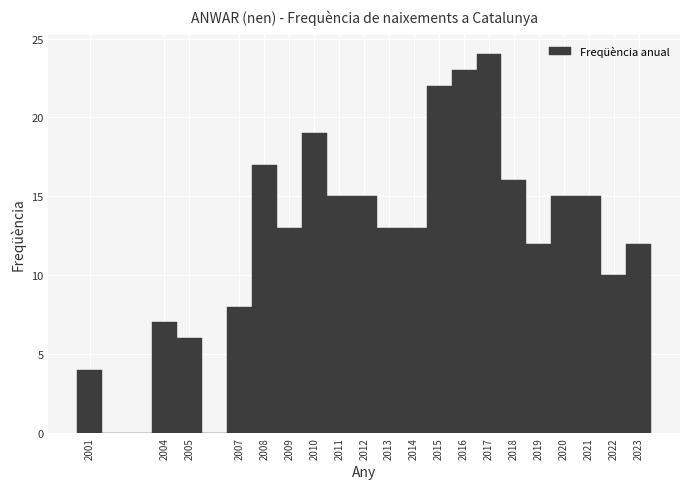

Reading left to right, transcribe this chart: for each bar, give the range it covers on the x-axis and its height. The values are not printed on the chart, so give them approximately, as read against the axis.

2000.5 to 2001.5: 4
2001.5 to 2002.5: 0
2002.5 to 2003.5: 0
2003.5 to 2004.5: 7
2004.5 to 2005.5: 6
2005.5 to 2006.5: 0
2006.5 to 2007.5: 8
2007.5 to 2008.5: 17
2008.5 to 2009.5: 13
2009.5 to 2010.5: 19
2010.5 to 2011.5: 15
2011.5 to 2012.5: 15
2012.5 to 2013.5: 13
2013.5 to 2014.5: 13
2014.5 to 2015.5: 22
2015.5 to 2016.5: 23
2016.5 to 2017.5: 24
2017.5 to 2018.5: 16
2018.5 to 2019.5: 12
2019.5 to 2020.5: 15
2020.5 to 2021.5: 15
2021.5 to 2022.5: 10
2022.5 to 2023.5: 12